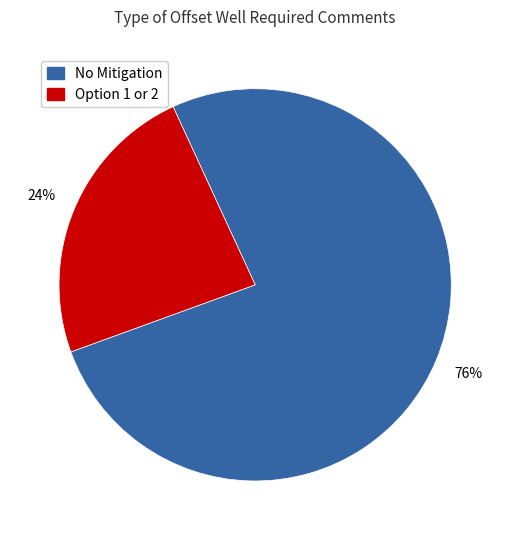

To the nearest percent, what is the average slice percentage?

50%